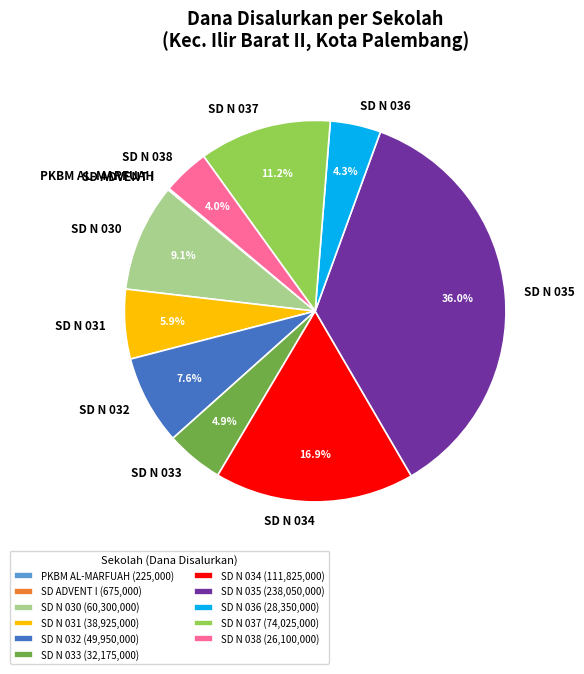

How much of the chart is everything except SD N 035?

64.0%